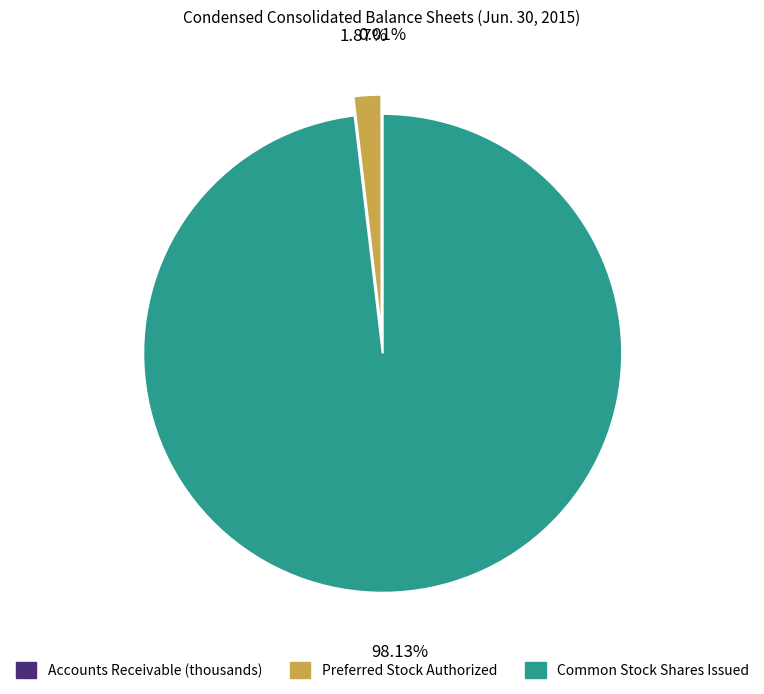

To the nearest percent, what is the difference between the largest and smallest slice percentages?

98%